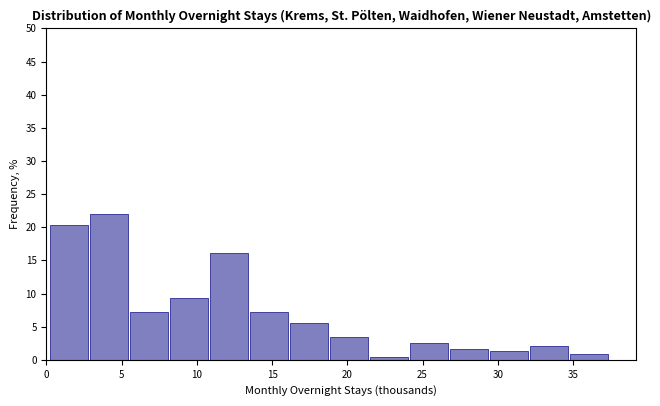

How tall is the bar that spans 16.0 to 19.0 on the x-axis? Neither the bar edges nor the heights are printed on the chart, so give them approximately, as read against the axes.

5.5